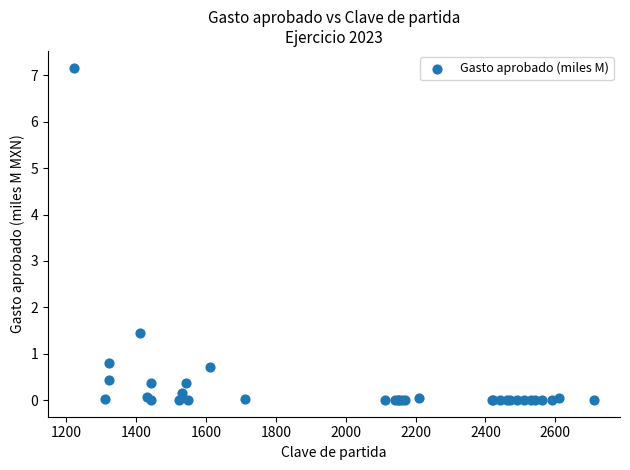

What Y value in the scatter plot is closest to 3?

1.4